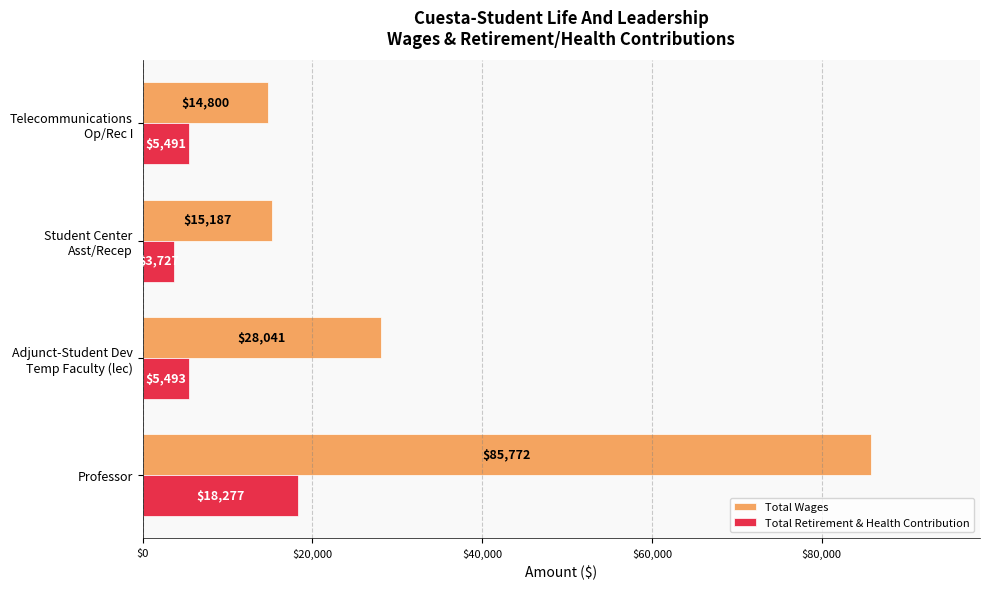

Which category has the highest value in the Total Retirement & Health Contribution series?

Professor